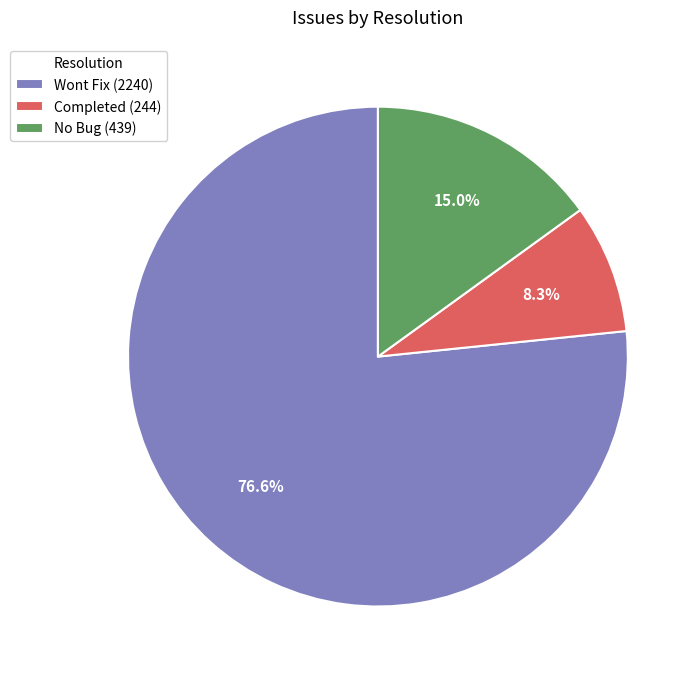

To the nearest percent, what is the difference between the largest and smallest slice percentages?

68%